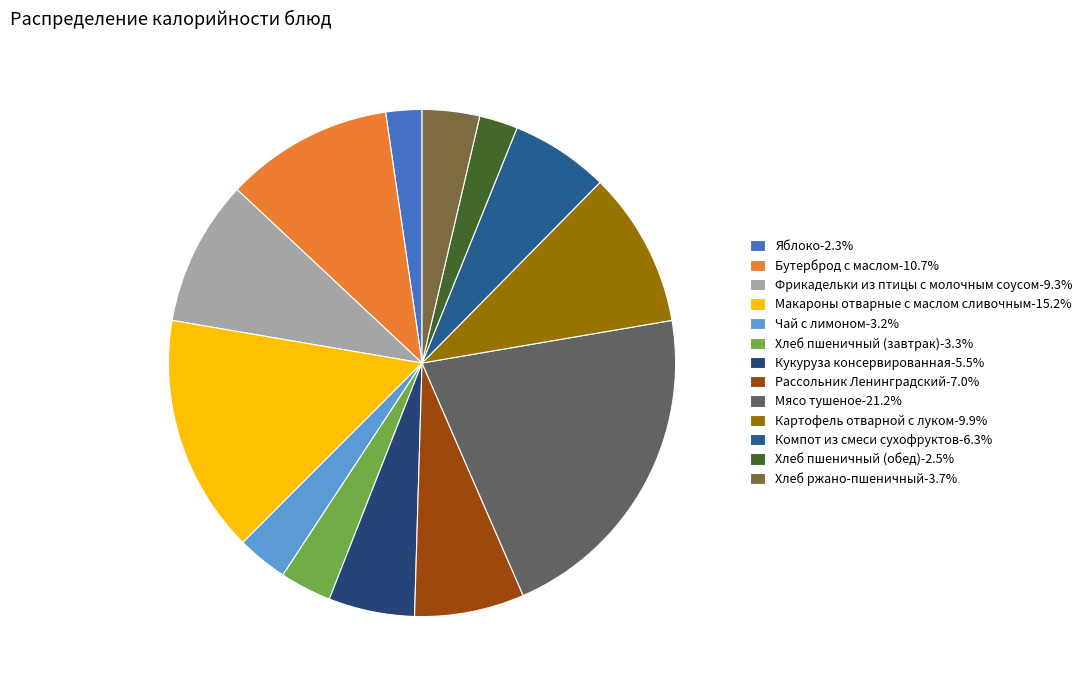

Count the number of slices in the pie.

13